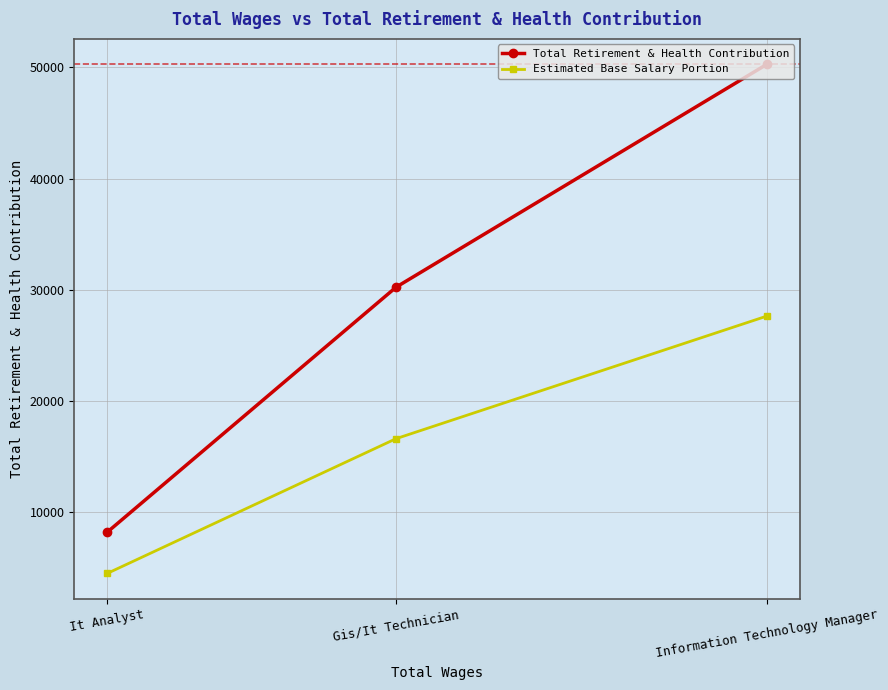

How many data points in Estimated Base Salary Portion are above 16633?

2